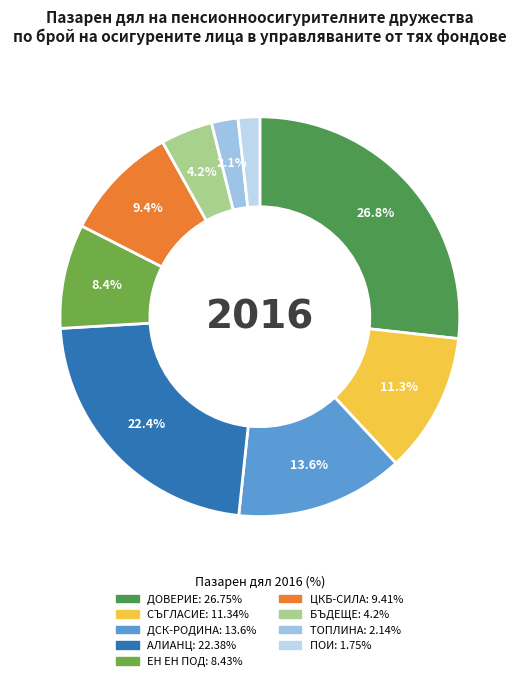

Count the number of slices in the pie.

9